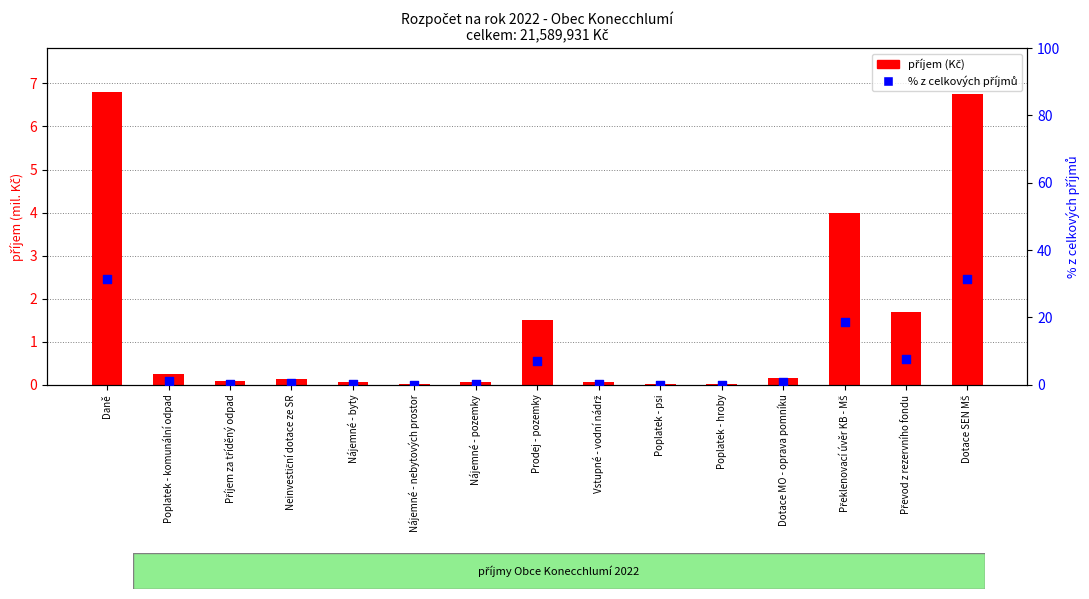

What is the total value across all series at Příjem za tříděný odpad?

0.5